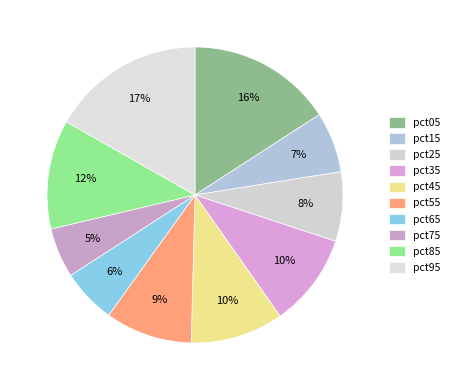

Do pct65 and pct95 together represent more than half of the pie?

No